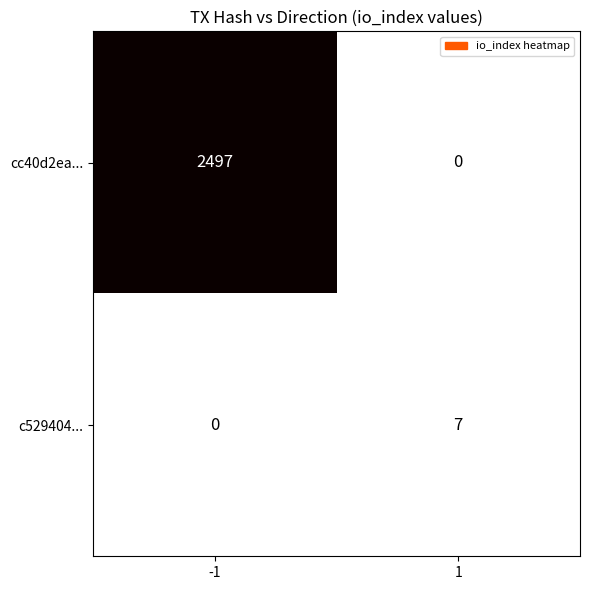

What is the difference between the c529404... values at 1 and -1?

7